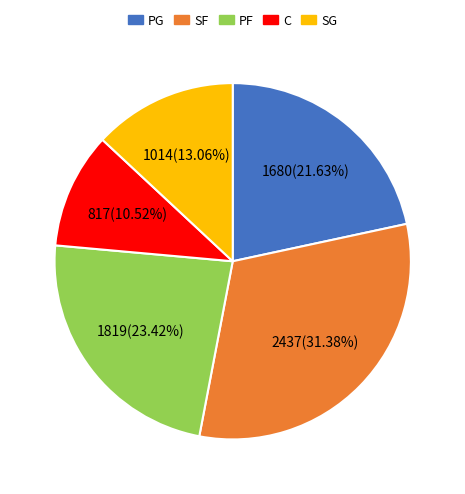

Is PG the majority of the pie?

No